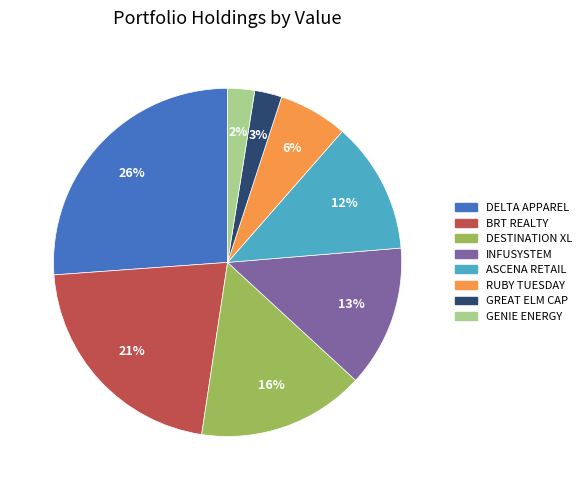

Does any single category account for the majority?

No